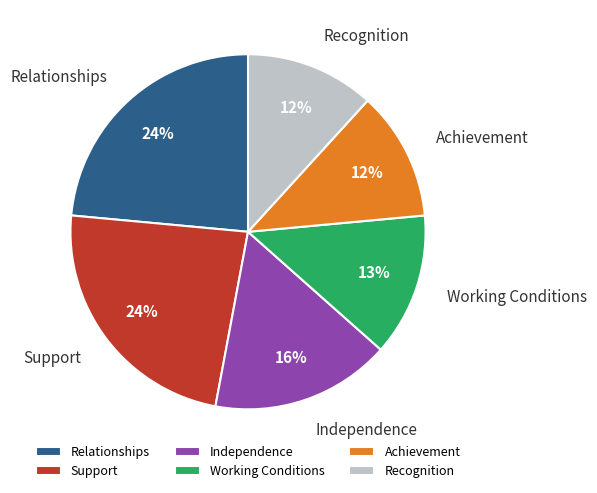

To the nearest percent, what percentage of the pie is Recognition?

12%